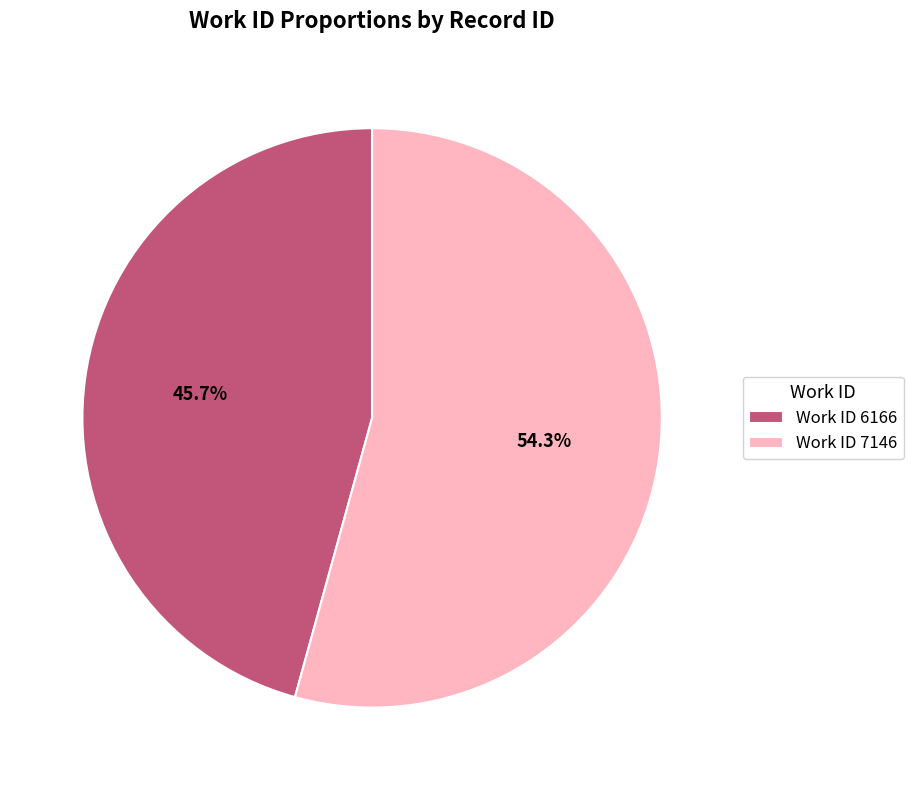

Which category has the smallest portion of the pie?

Work ID 6166